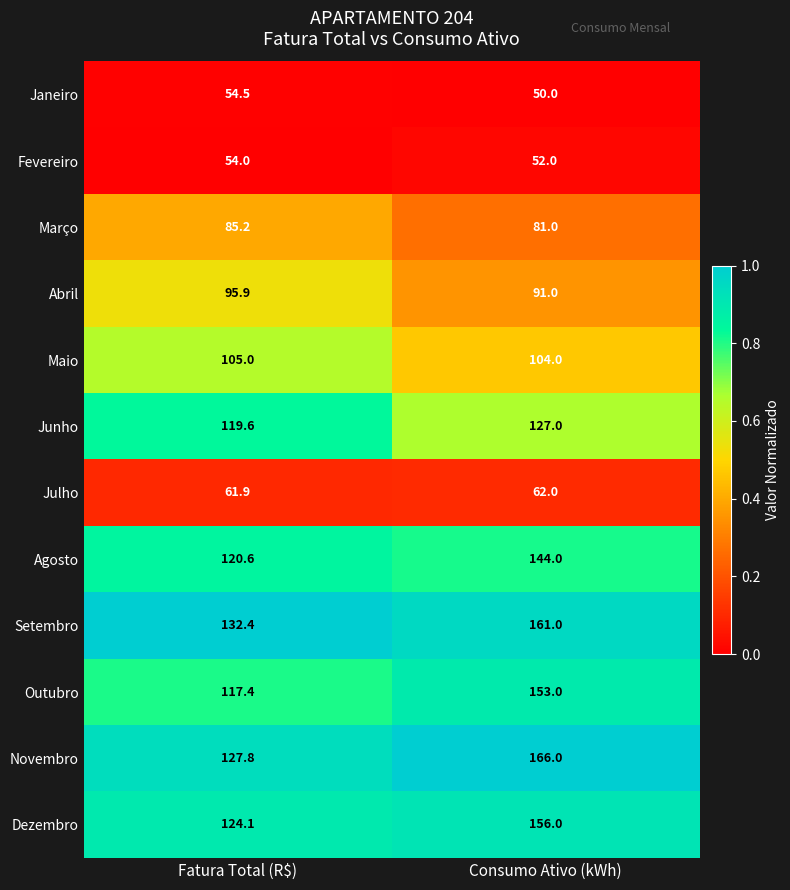

What is the sum of all Março values?

166.2